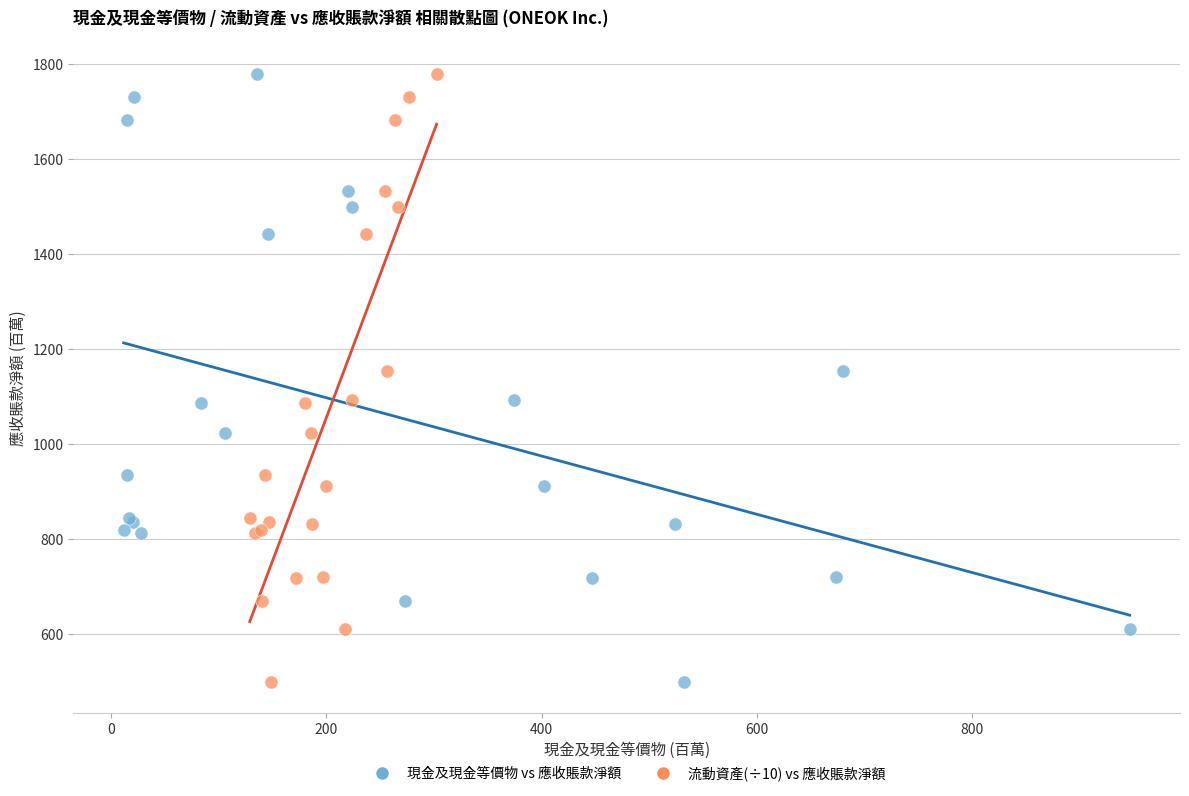

What are all the series names shown in the legend?

現金及現金等價物 vs 應收賬款淨額, 流動資產(÷10) vs 應收賬款淨額